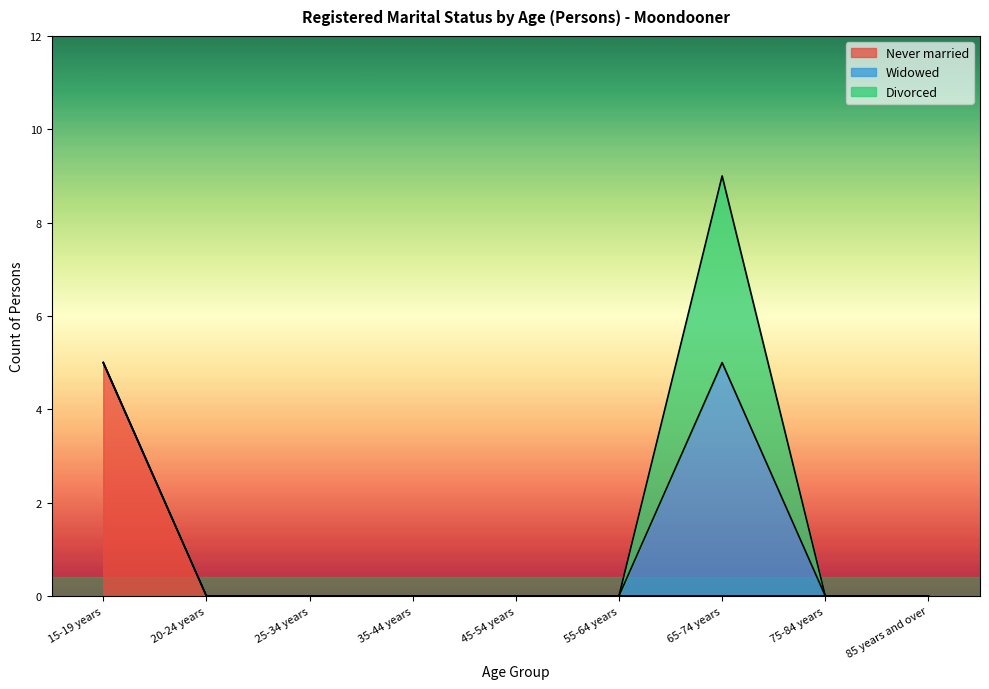

How many values in the Never married series exceed 0?

1